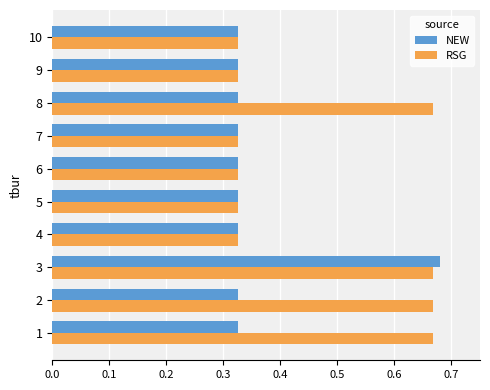

What are all the series names shown in the legend?

NEW, RSG